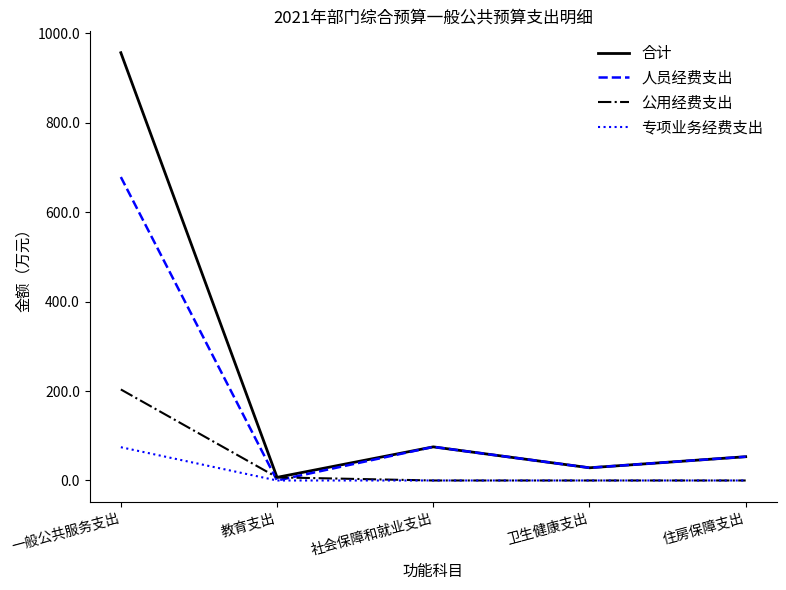

Rank the series at 一般公共服务支出 from highest to lowest value.

合计, 人员经费支出, 公用经费支出, 专项业务经费支出